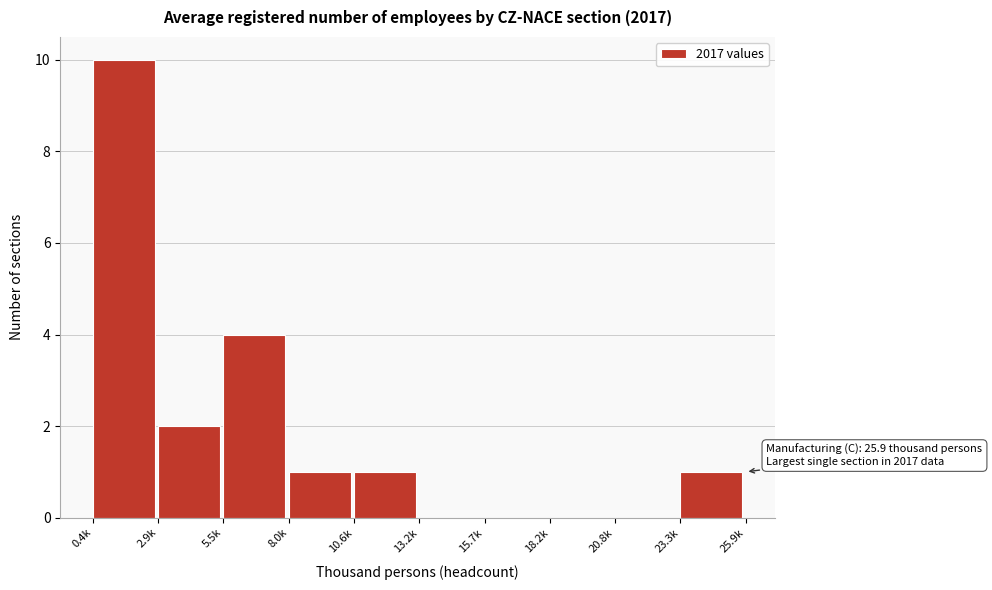

Reading left to right, what are all the values shown in this chart?

0.4k=10	2.9k=2	5.5k=4	8.0k=1	10.6k=1	13.2k=0	15.7k=0	18.2k=0	20.8k=0	23.3k=1